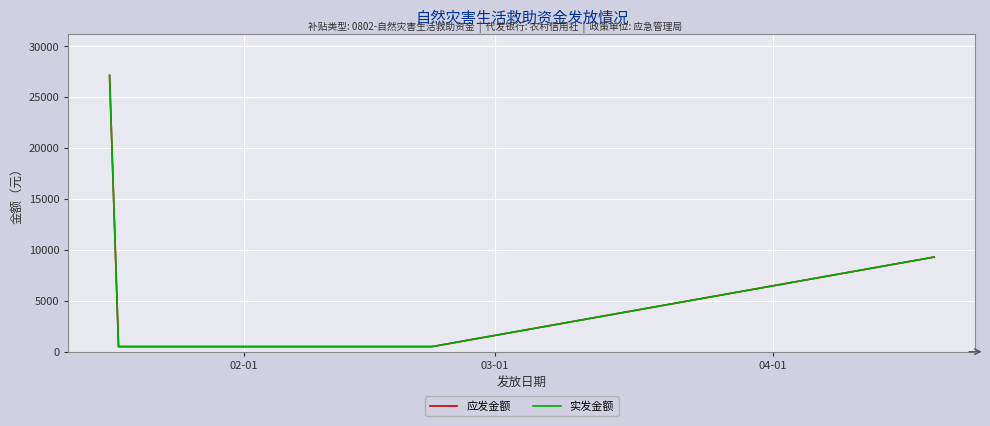

Is this an area chart (filled region under the line)?

No